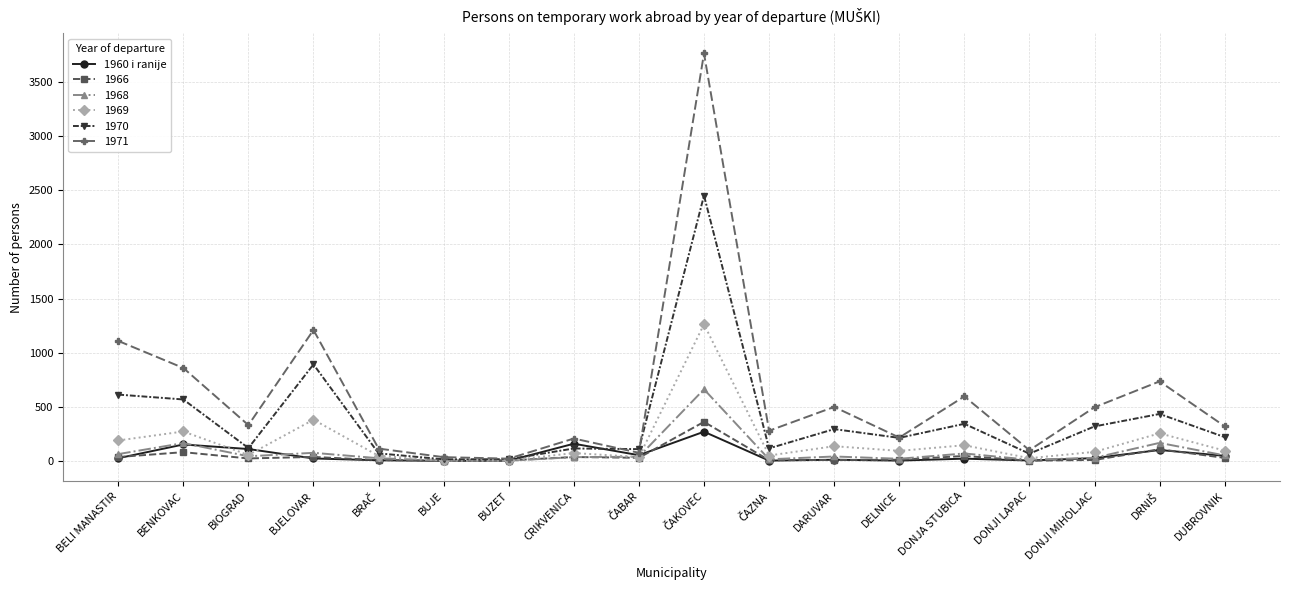

Is it true that 1970 equals 220 at DUBROVNIK?

True